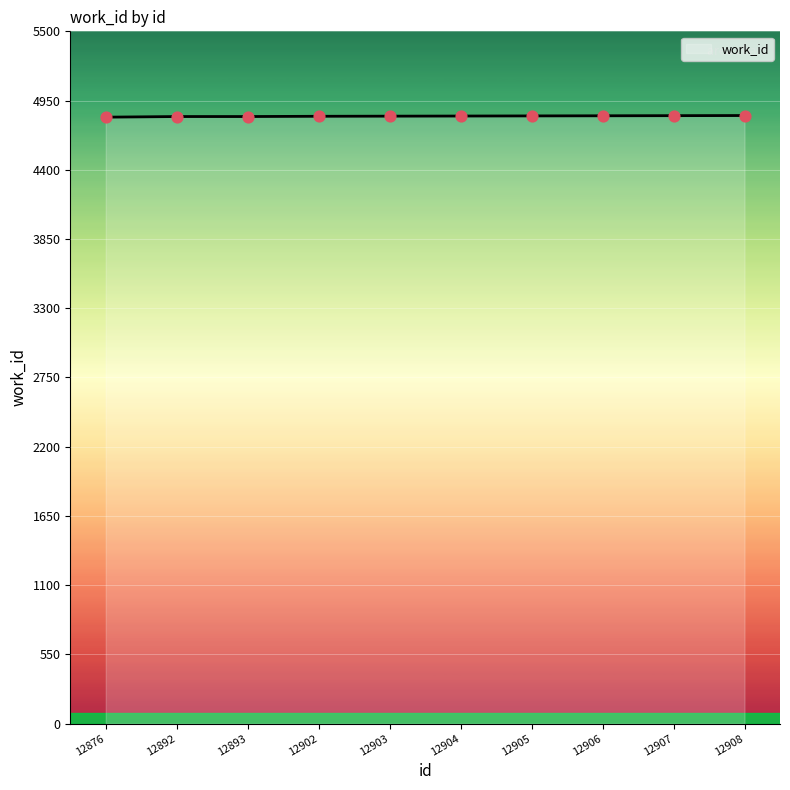

What is the ratio of the value at 12906 to the value at 12908?

1.0